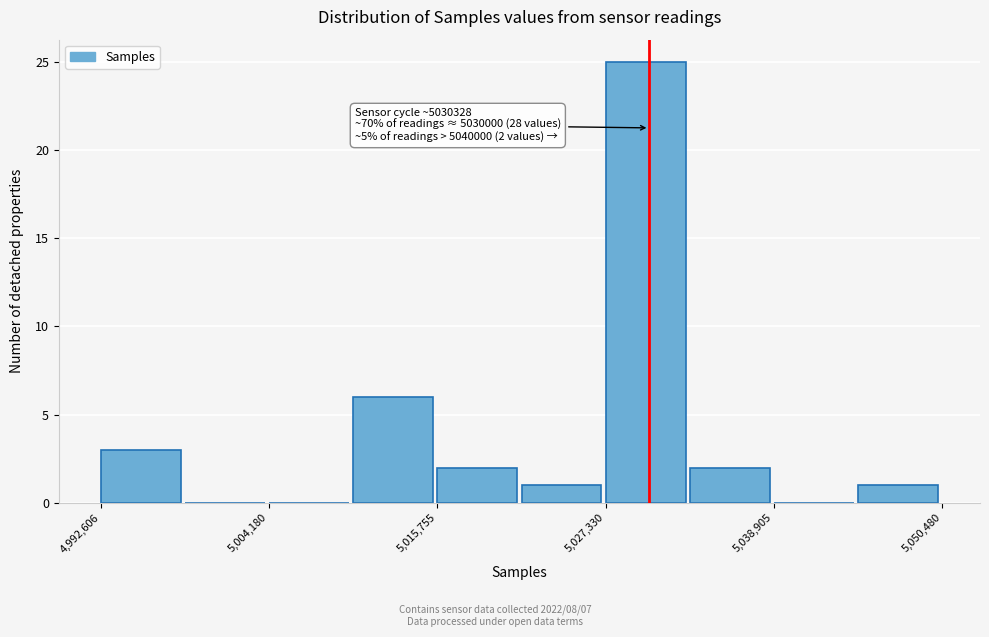

Around what value on the x-axis is the tallest bar? Give the approximate position of its centre, as read against the axis.

5030000